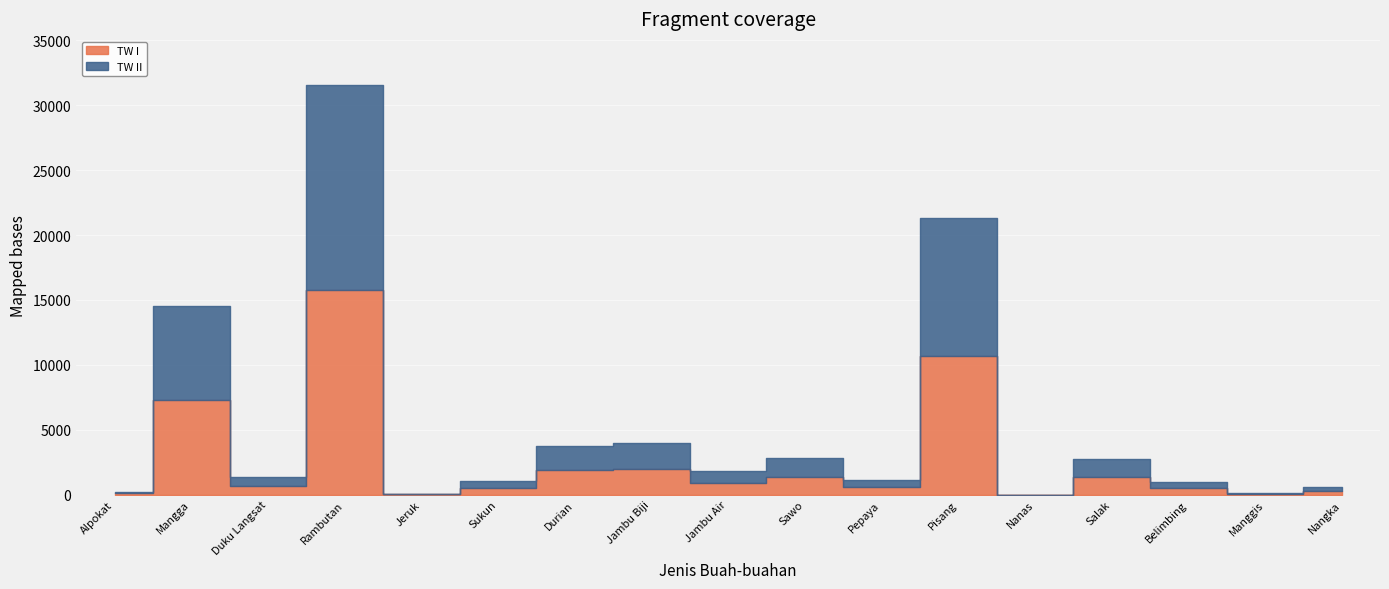

True or false: TW II has a value of 15774 at Rambutan.

True